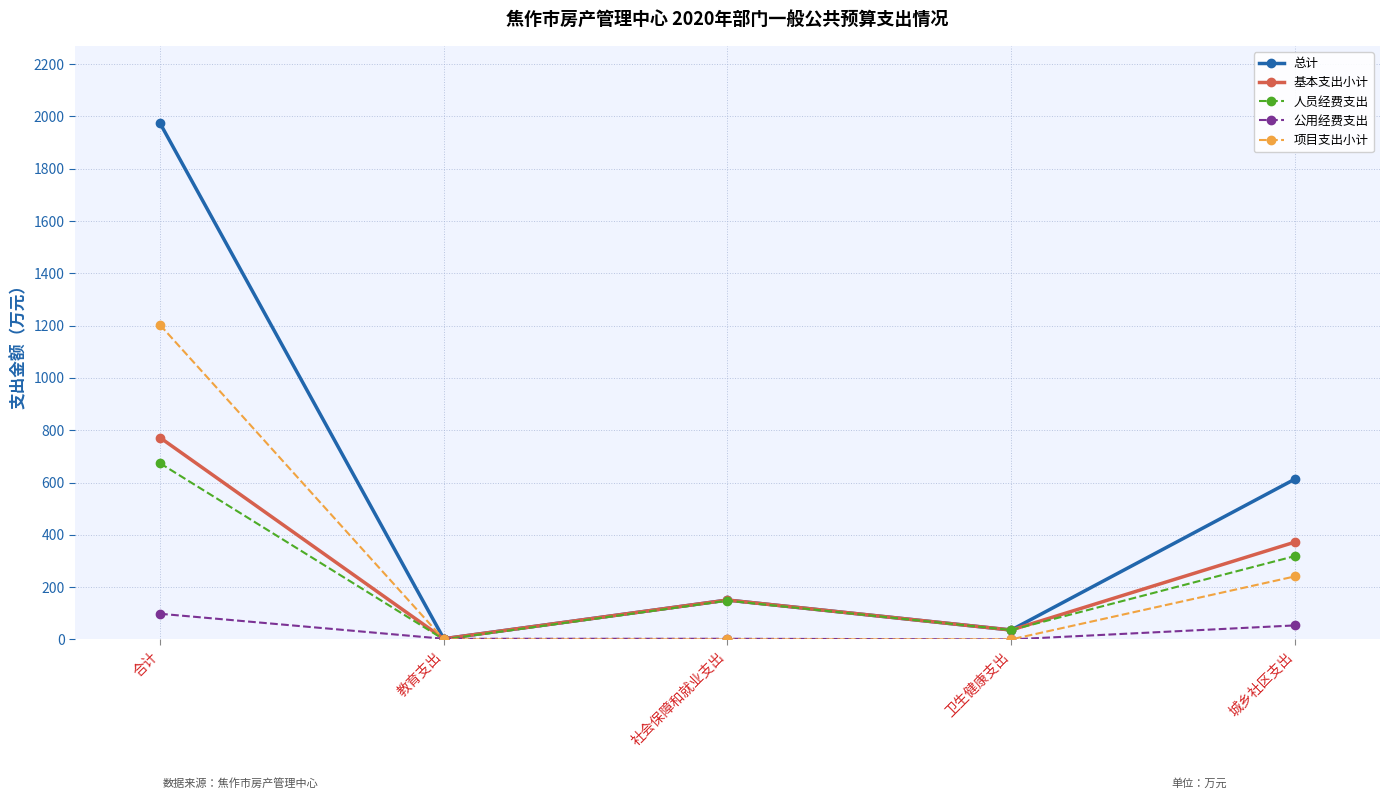

What is the total value across all series at 城乡社区支出?

1598.0